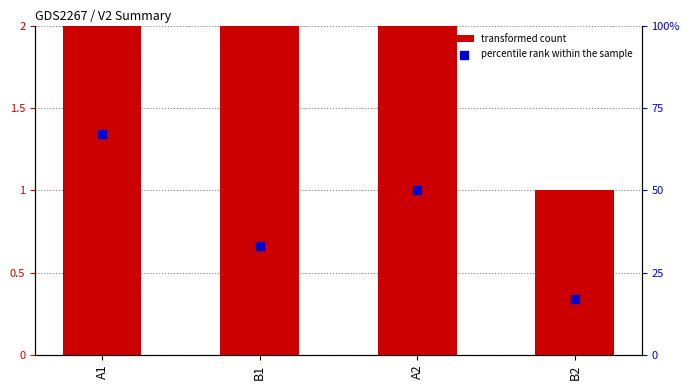

At which category is the sum across all series the highest?

A1